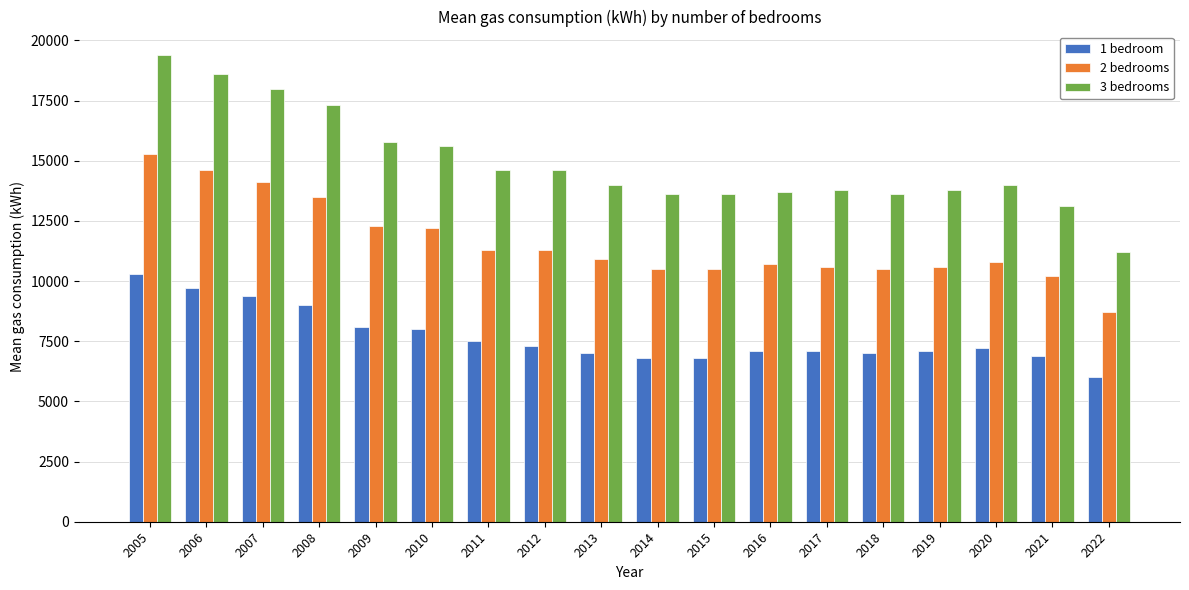

The value of 2 bedrooms at 2019 is 10600. True or false?

True